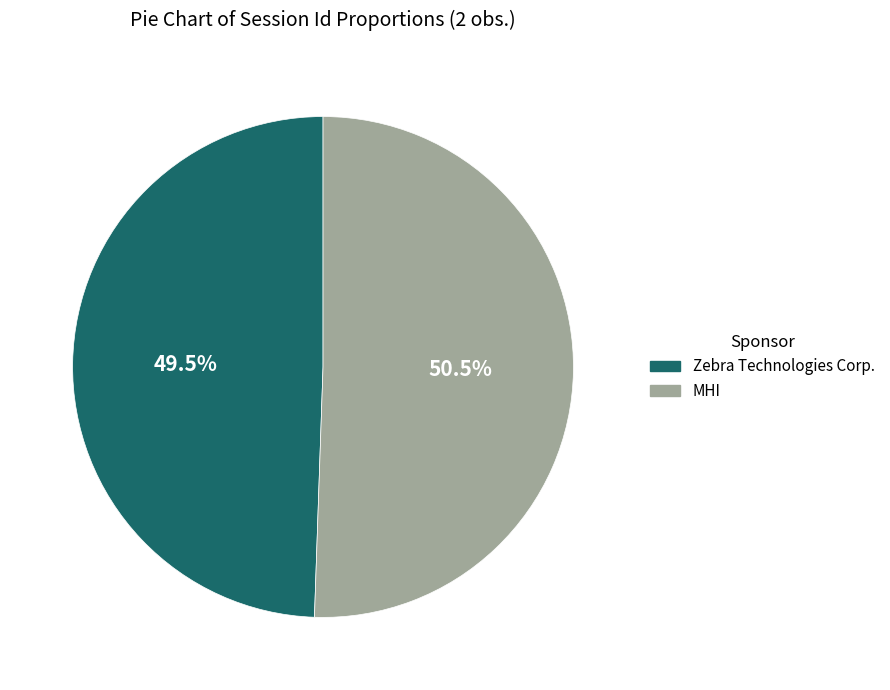

Which has a higher value, Zebra Technologies Corp. or MHI?

MHI